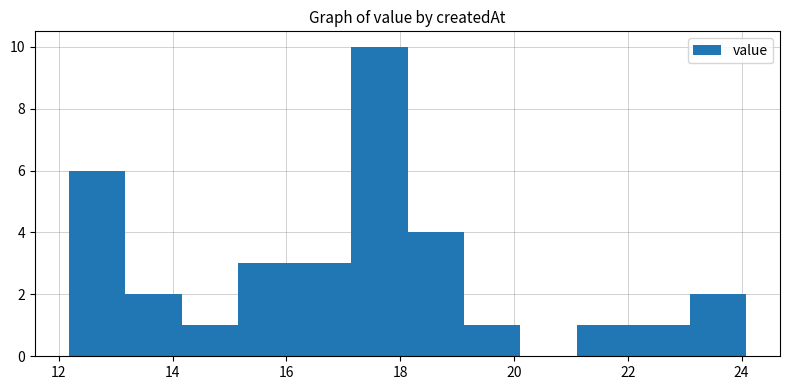

Reading left to right, transcribe this chart: for each bar, give the range it covers on the x-axis and its height. Neither the bar edges nor the heights are printed on the chart, so give them approximately, as read against the axes.

12.2 to 13.2: 6
13.2 to 14.2: 2
14.2 to 15.2: 1
15.2 to 16.2: 3
16.2 to 17.2: 3
17.2 to 18.2: 10
18.2 to 19.2: 4
19.2 to 20.2: 1
20.2 to 21.2: 0
21.2 to 22.0: 1
22.0 to 23.0: 1
23.0 to 24.0: 2